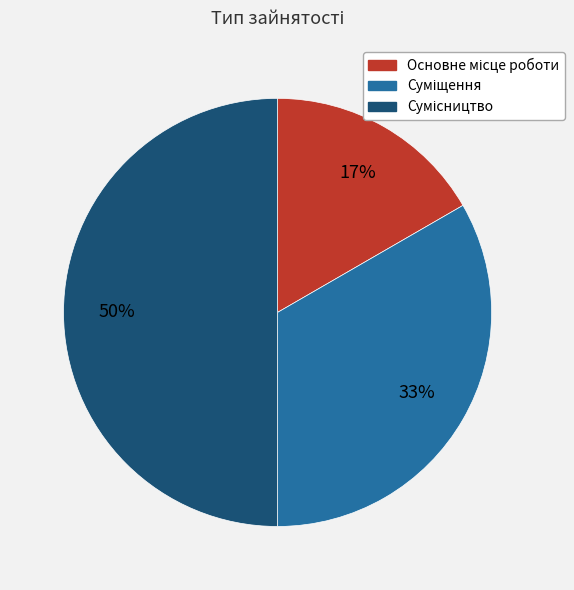

To the nearest percent, what is the average slice percentage?

33%